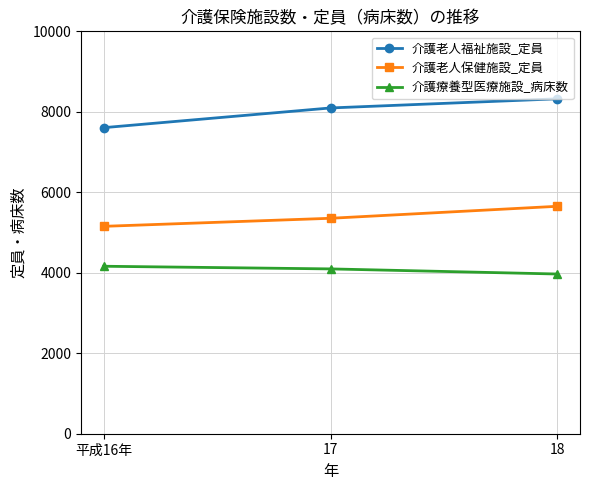

What is the maximum value shown in the chart?

8323